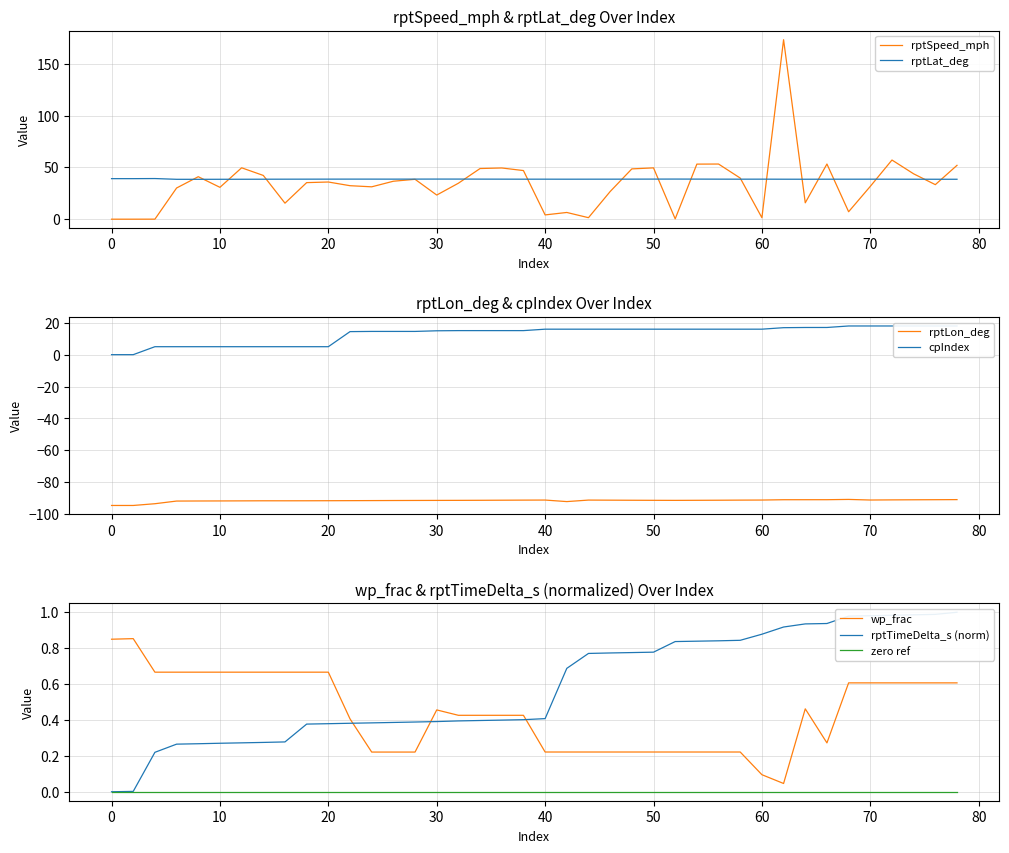

True or false: rptSpeed_mph has a value of 48.9 at 10.

False